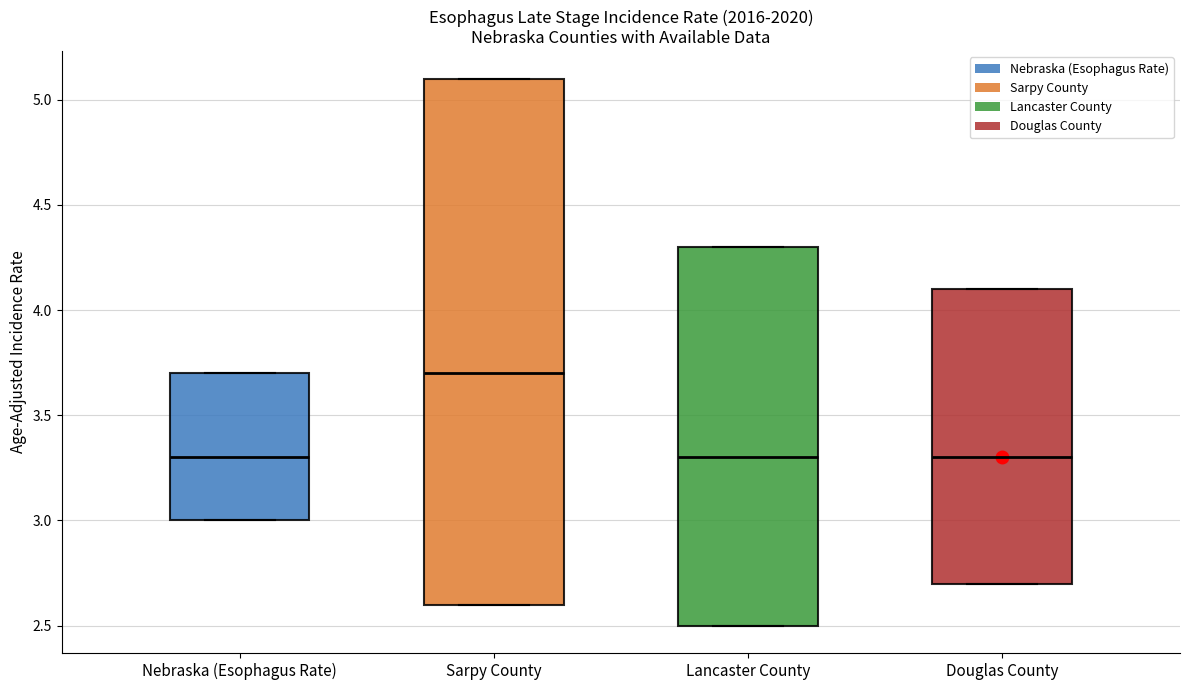

Where does the median line of the box for Nebraska (Esophagus Rate) sit on the y-axis? The values are not printed on the chart, so give them approximately, as read against the axis.

3.3